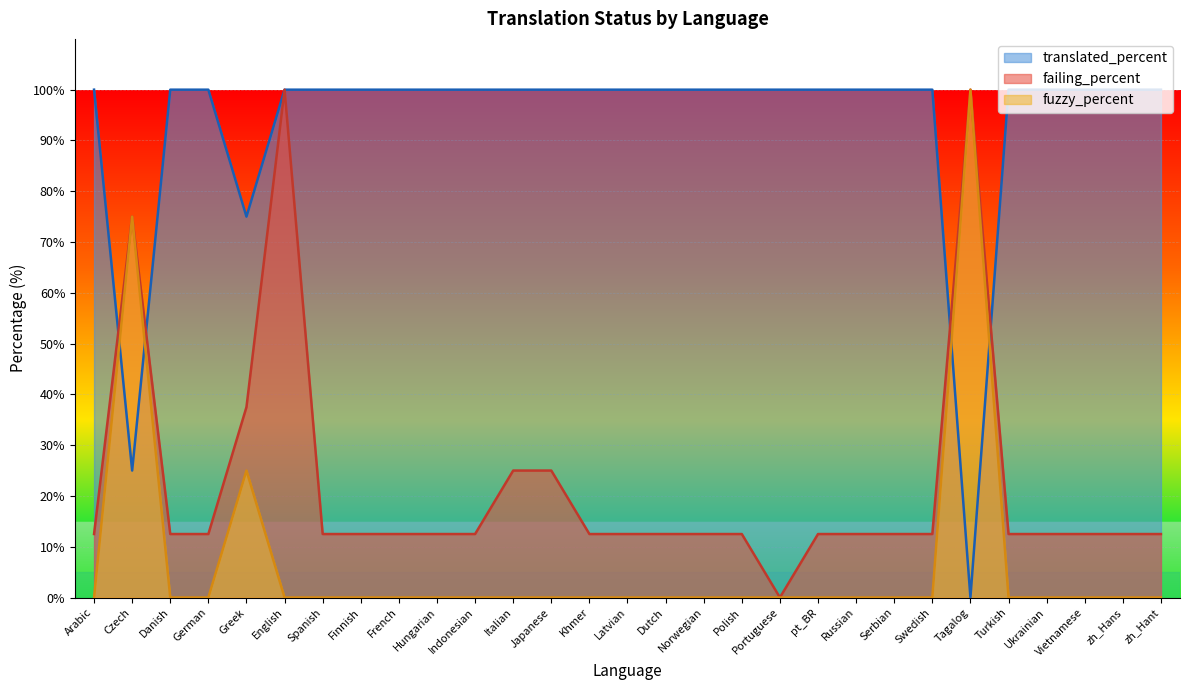

Is it true that translated_percent equals 100.0 at Swedish?

True